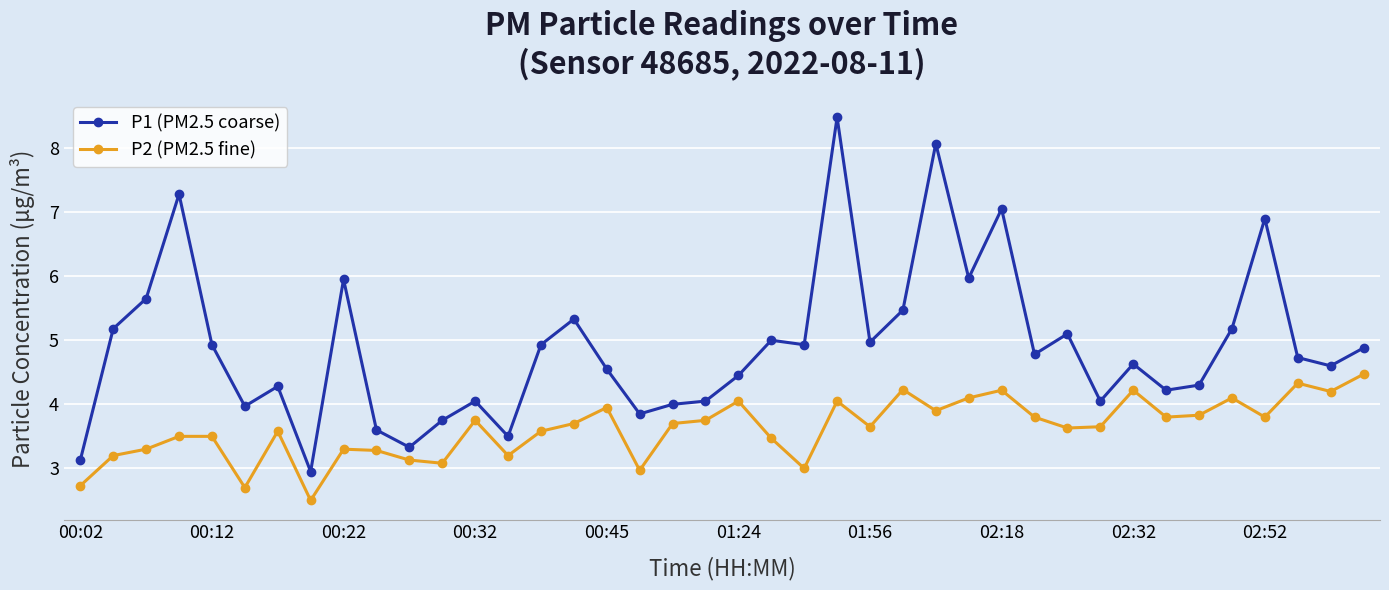

What is the highest value of the P2 (PM2.5 fine) series?

4.5